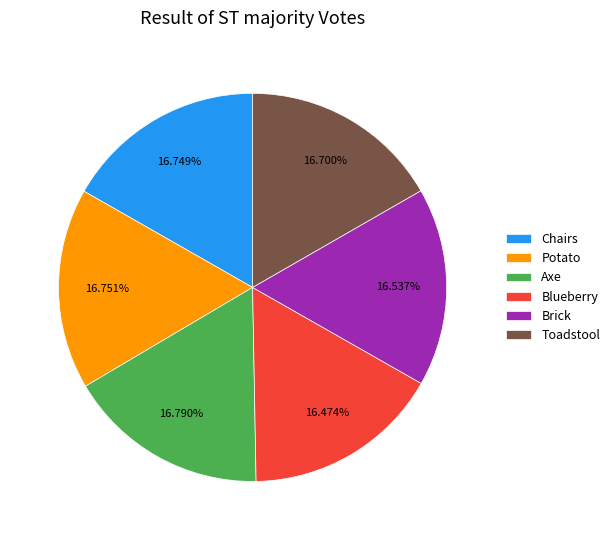

True or false: Blueberry accounts for 26% of the total.

False